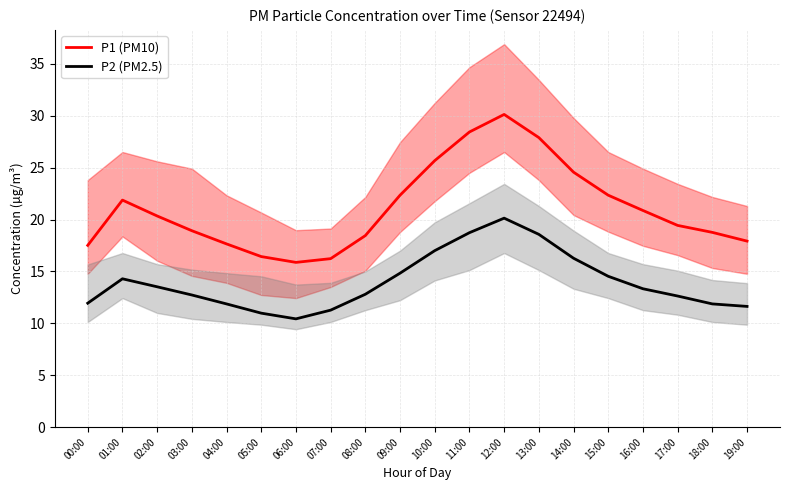

Where is the first local maximum for P2 (PM2.5)?

01:00